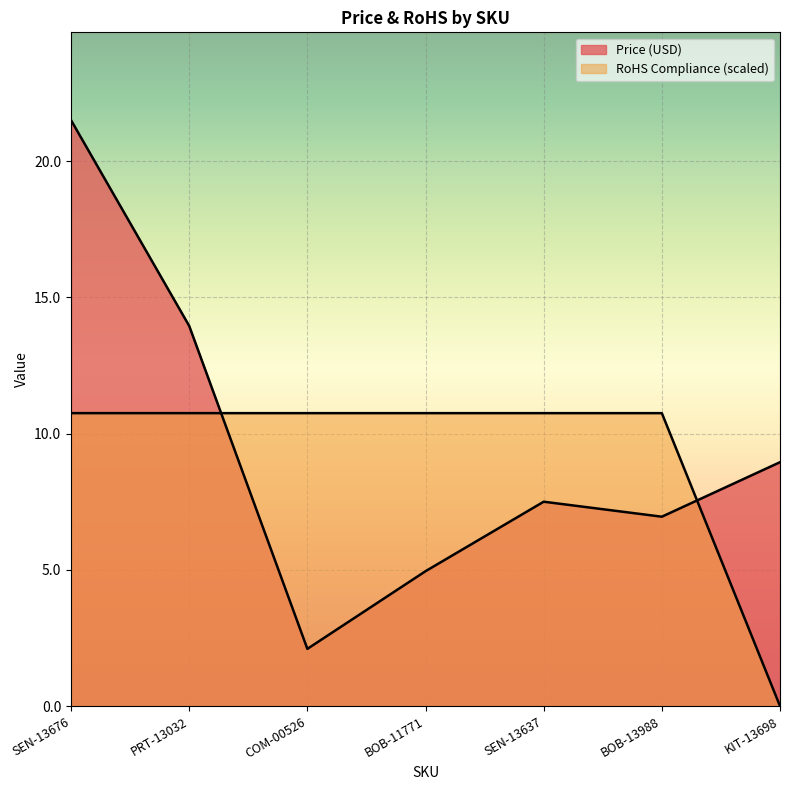

At which category is the sum across all series the highest?

SEN-13676